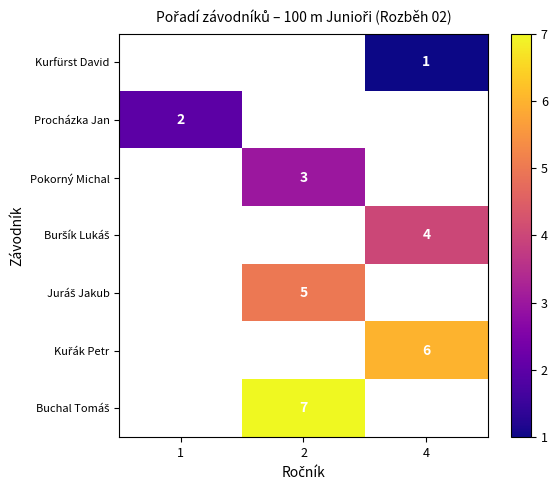

Is it true that Pokorný Michal equals 3 at 2?

True